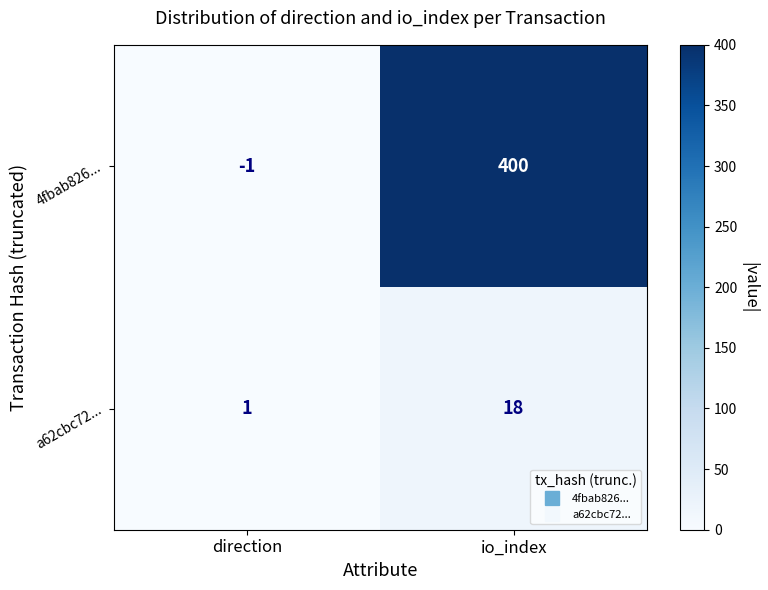

Which label corresponds to the smallest value in the chart?

direction